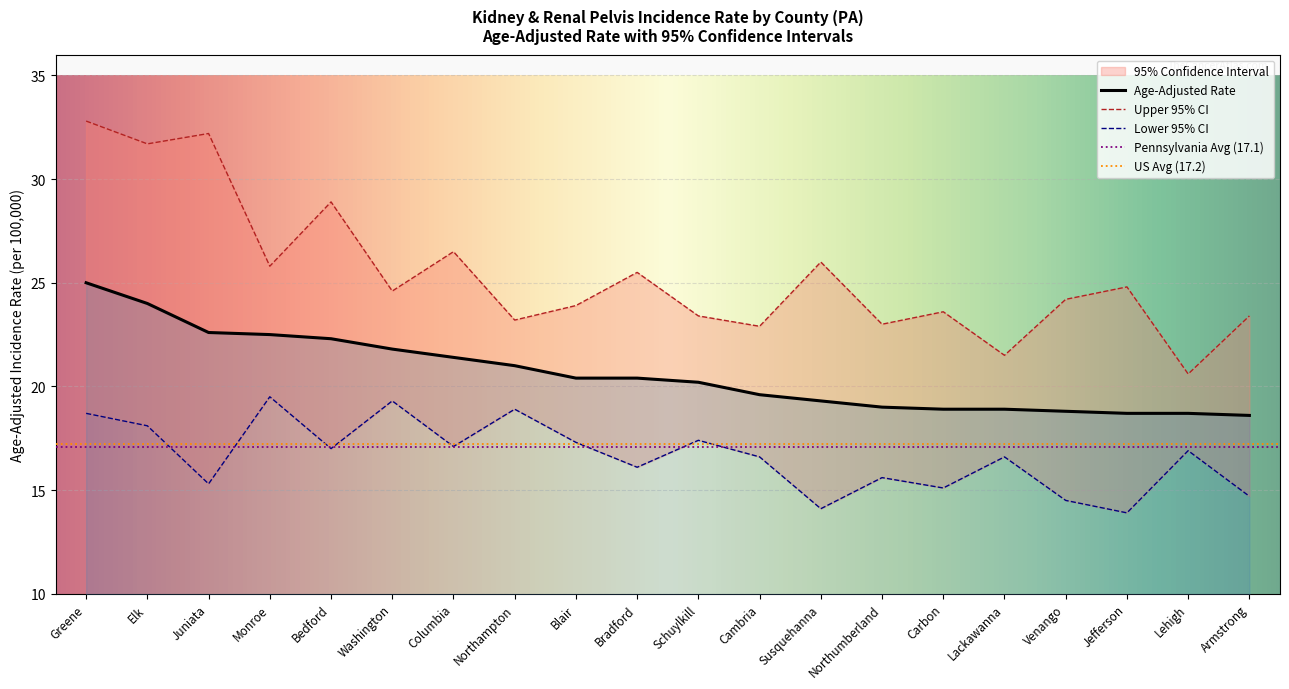

Which has a higher value, Carbon or Blair?

Blair